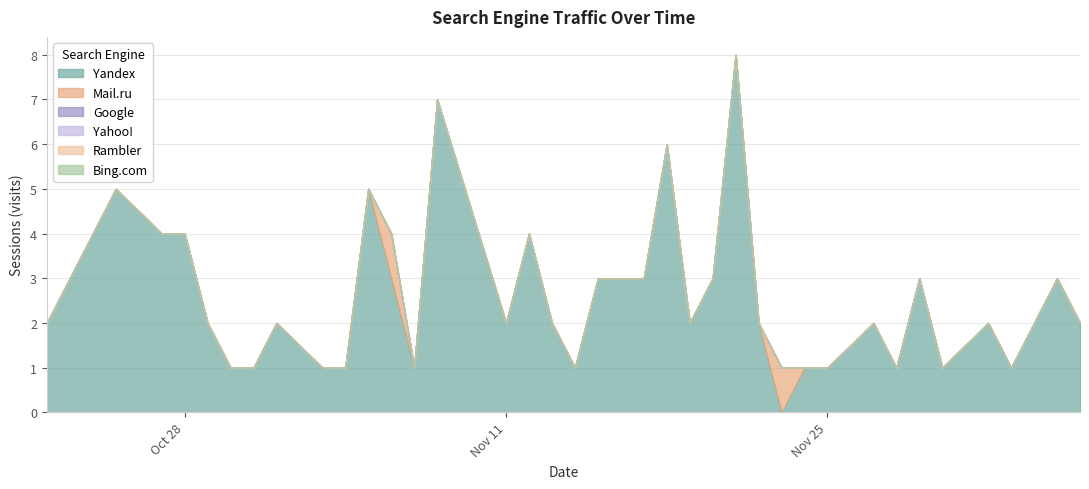

True or false: Google has more than 1 interior local peaks.

False